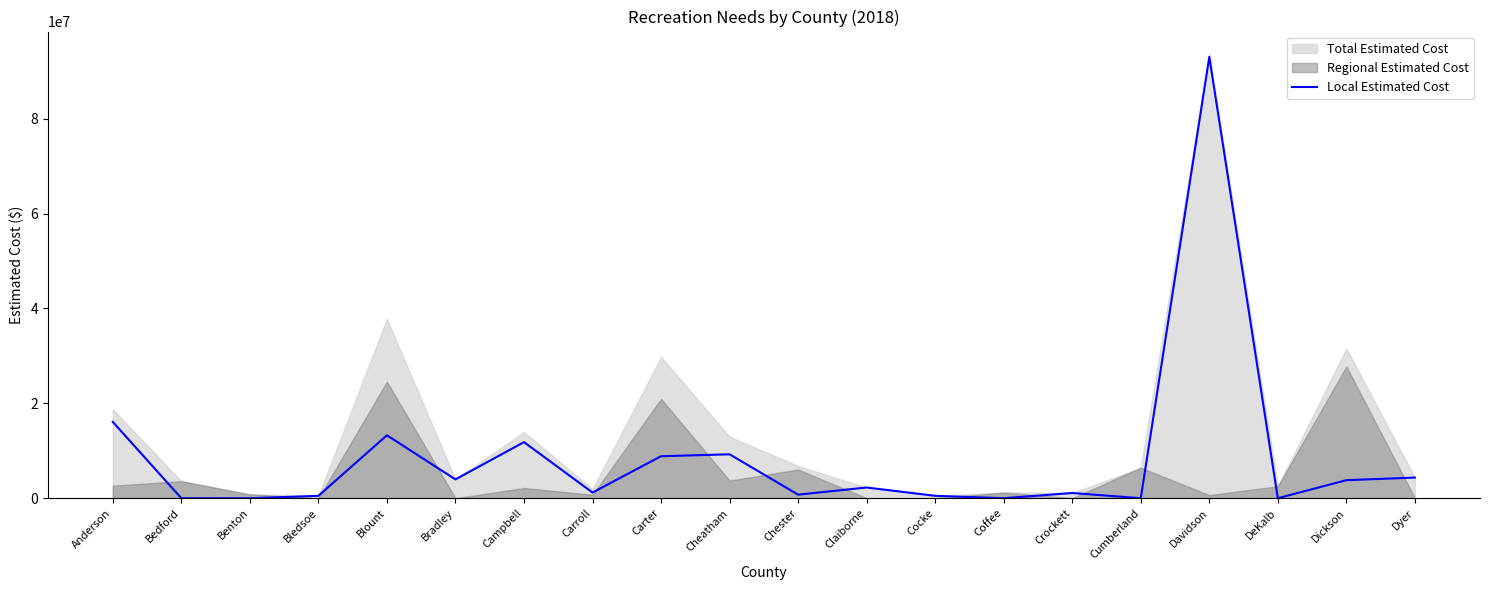

How many values are below 2257821?

10